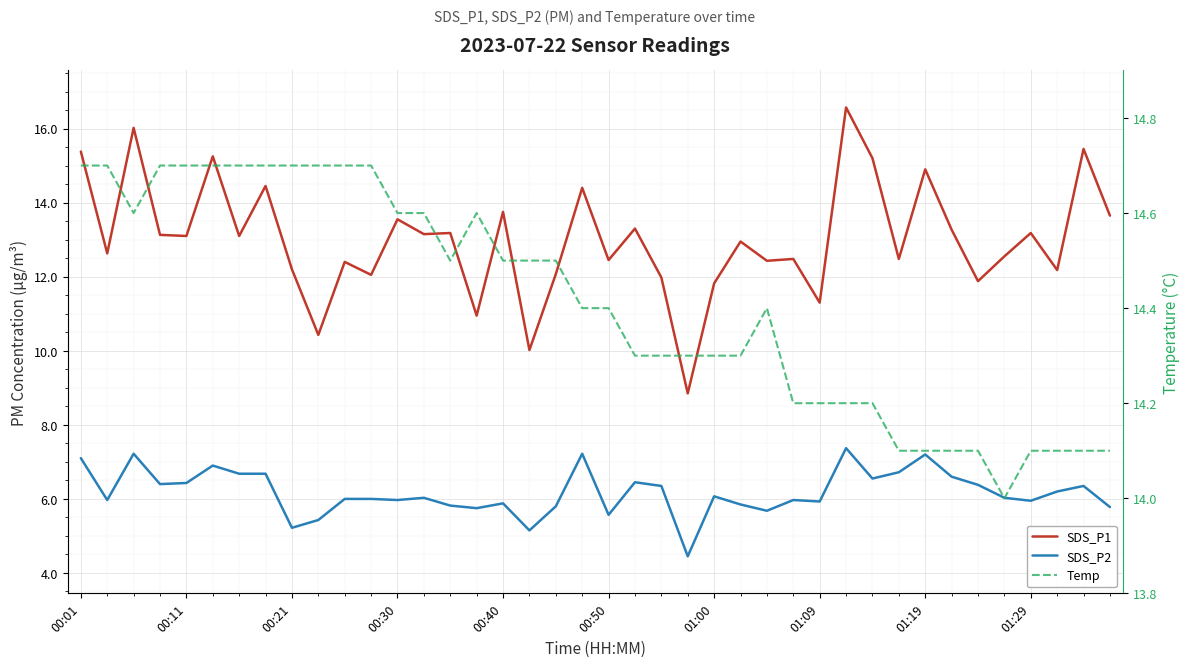

Which series has the largest total across all categories?

Temp